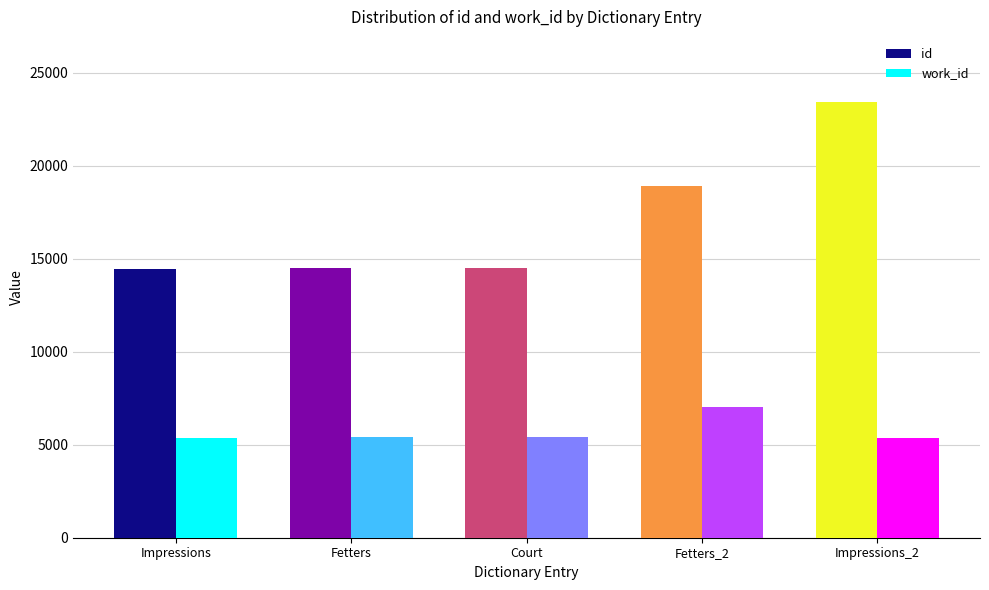

Rank the series by their average value, from highest to lowest.

id, work_id